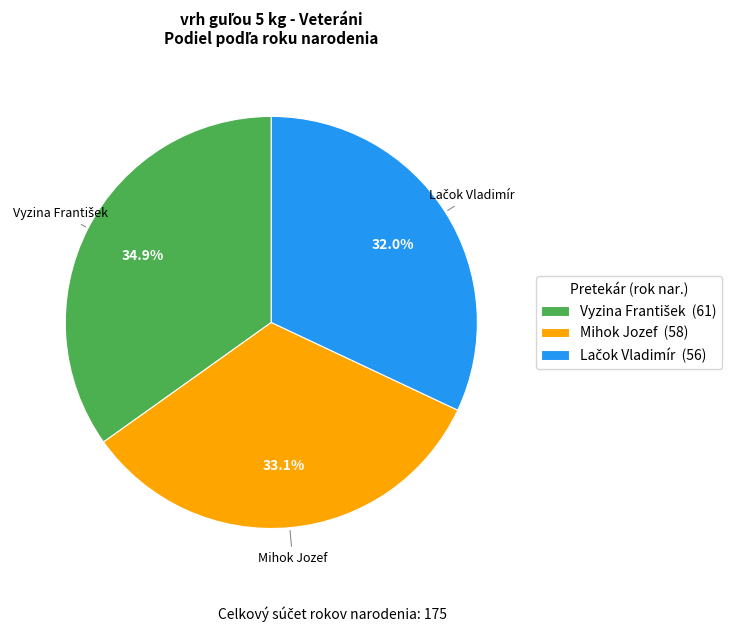

Is there a majority slice in this chart?

No